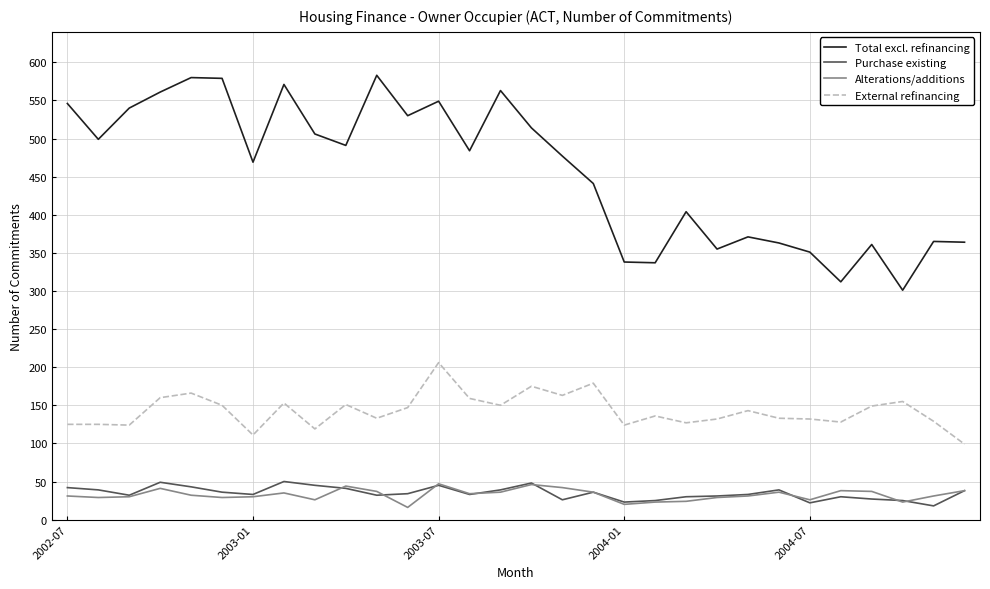

Which series has the largest range (max minus min)?

Total excl. refinancing